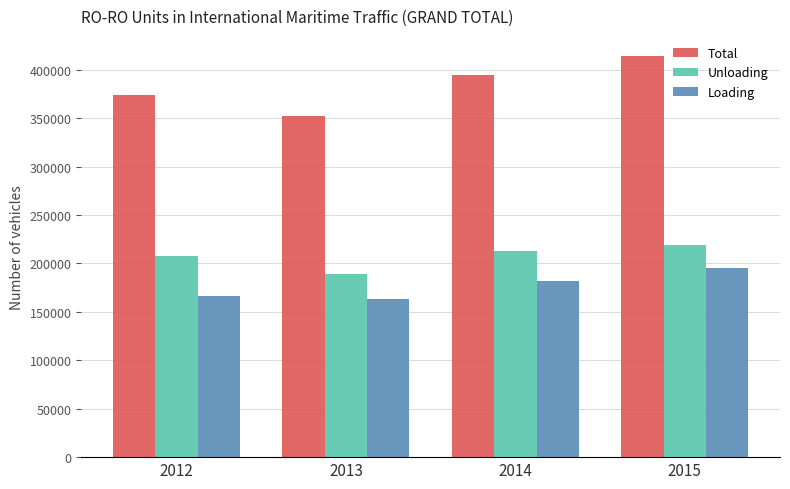

At how many categories does at least one series exceed 170208?

4